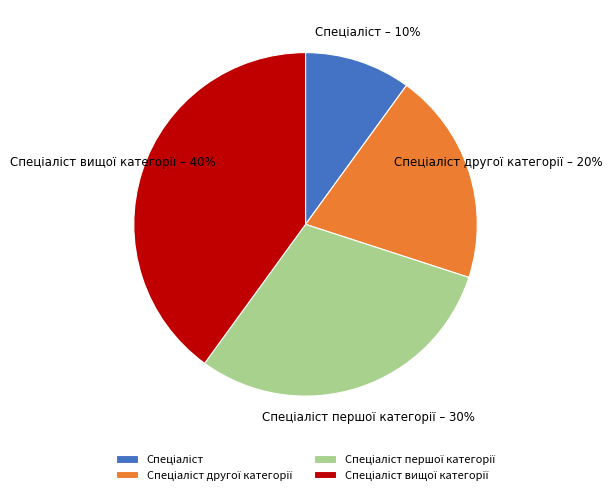

Does any single category account for the majority?

No